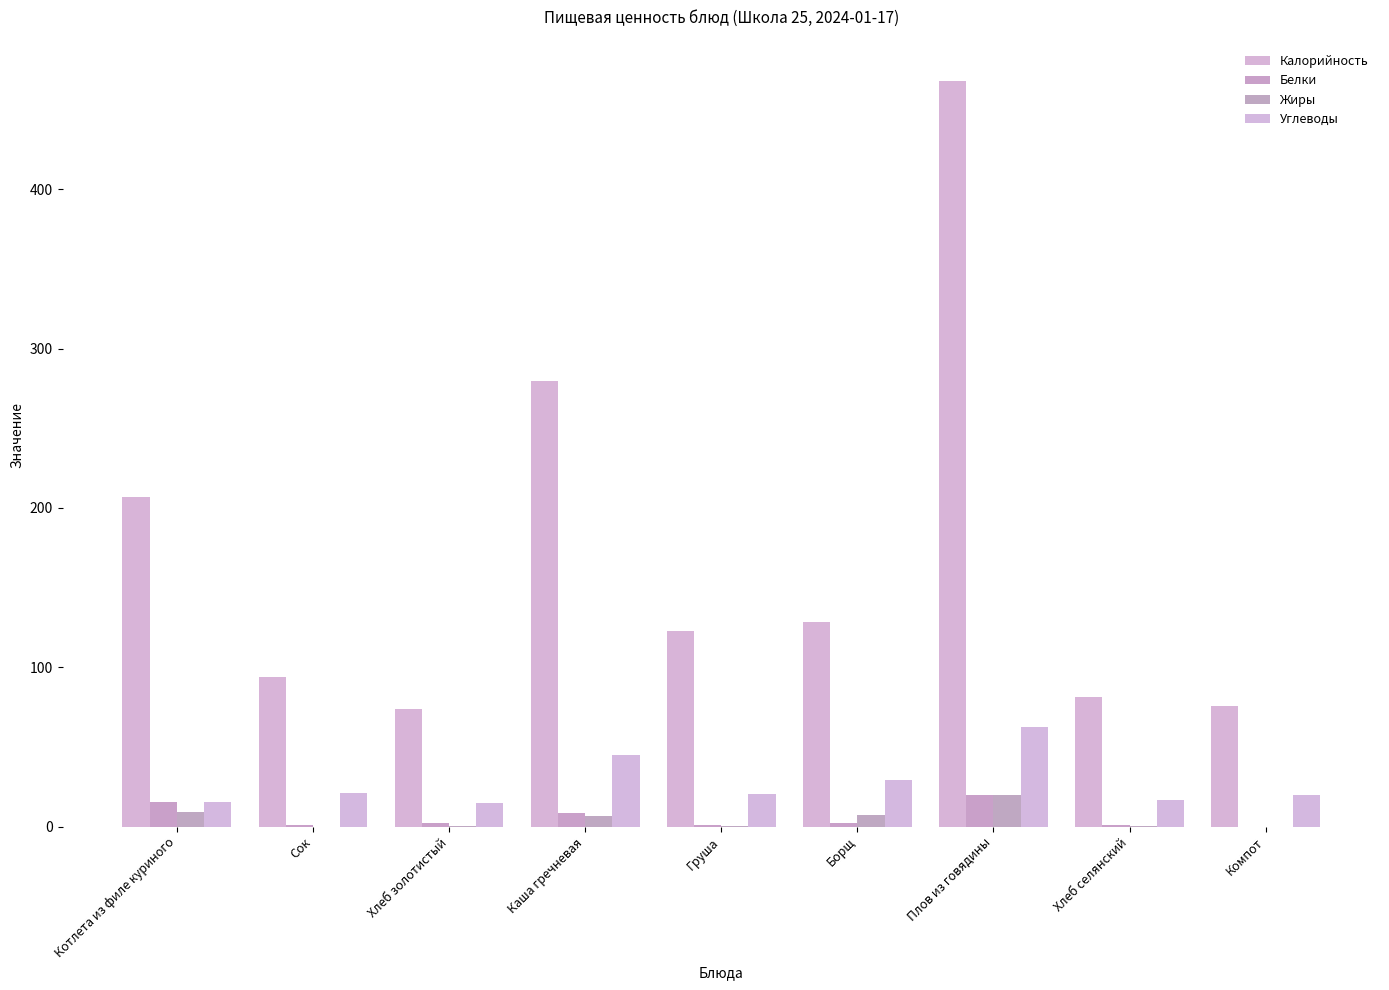

Reading right to left, what are all the values shown in this chart?

Калорийность: 75.8	81.5	468.0	128.1	122.5	279.8	74.1	94.0	206.7
Белки: 0.0	1.1	20.1	2.3	0.9	8.8	2.3	1.0	15.7
Жиры: 0.0	0.3	19.9	7.1	0.6	6.6	0.4	0.0	9.0
Углеводы: 20.0	16.5	62.8	29.0	20.4	45.1	15.0	21.2	15.2